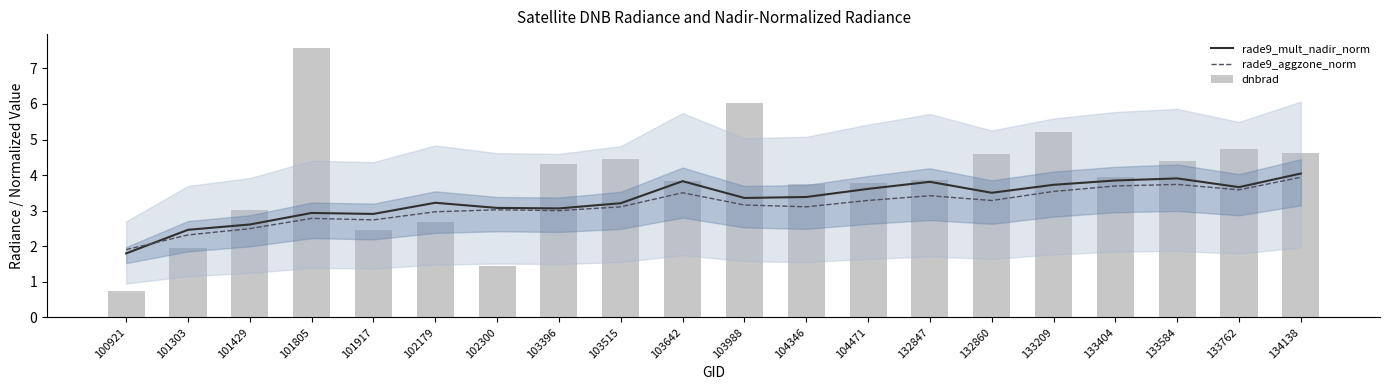

At which label does rade9_mult_nadir_norm first exceed 3?

102179